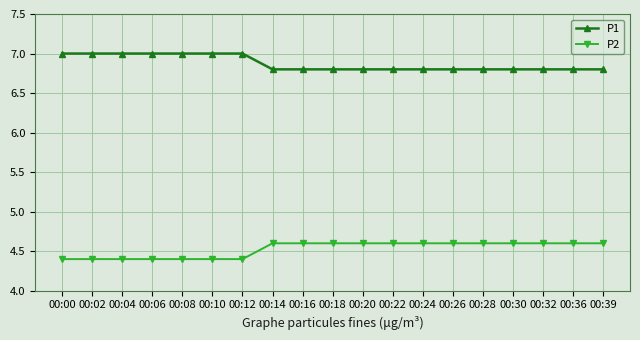

The value of P2 at 00:02 is 4.4. True or false?

True